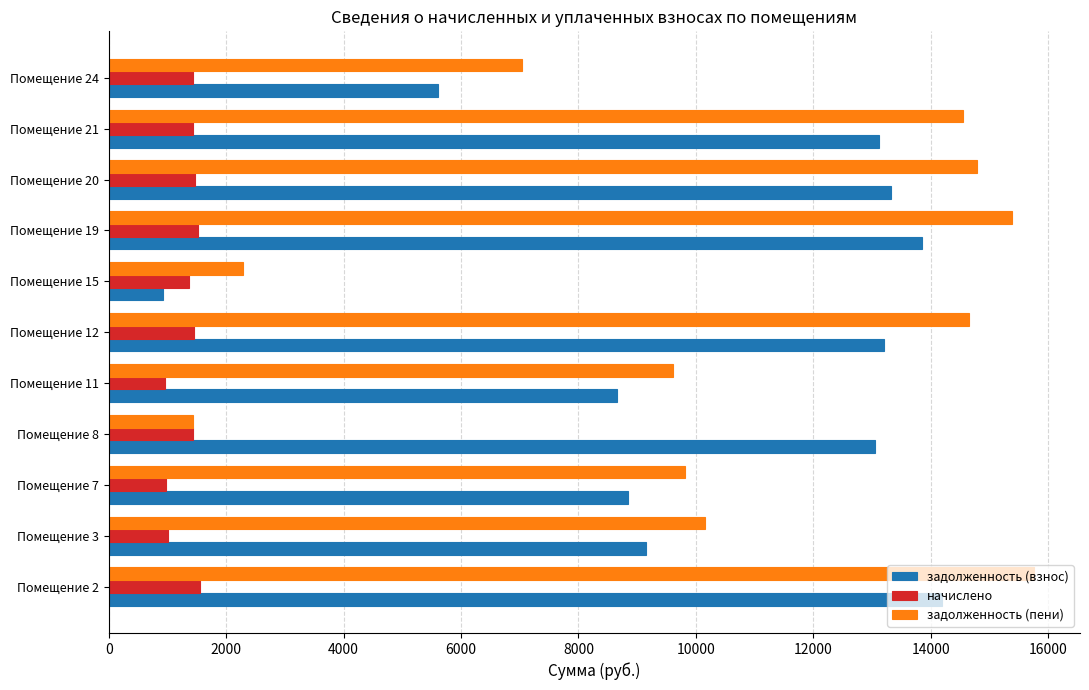

At how many categories does at least one series exceed 1922?

11